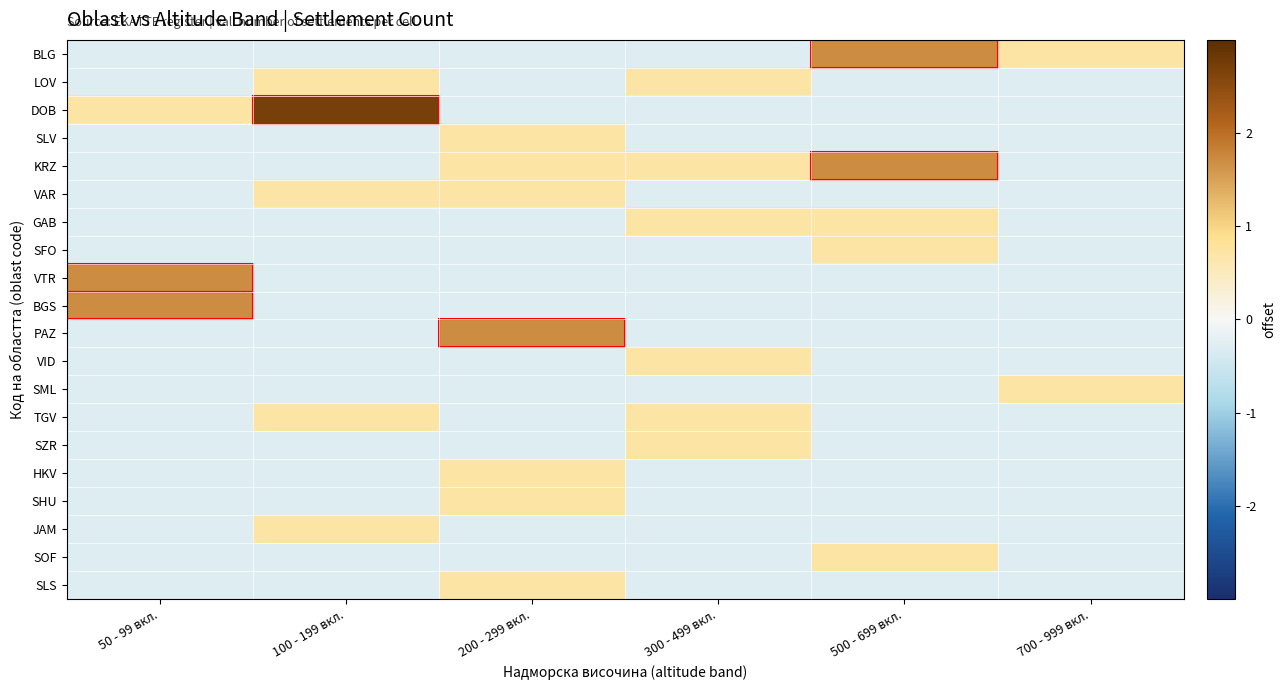

Reading left to right, extract all data points from this chart.

BLG: 50 - 99 вкл.=-0.3	100 - 199 вкл.=-0.3	200 - 299 вкл.=-0.3	300 - 499 вкл.=-0.3	500 - 699 вкл.=1.7	700 - 999 вкл.=0.7
LOV: 50 - 99 вкл.=-0.3	100 - 199 вкл.=0.7	200 - 299 вкл.=-0.3	300 - 499 вкл.=0.7	500 - 699 вкл.=-0.3	700 - 999 вкл.=-0.3
DOB: 50 - 99 вкл.=0.7	100 - 199 вкл.=2.7	200 - 299 вкл.=-0.3	300 - 499 вкл.=-0.3	500 - 699 вкл.=-0.3	700 - 999 вкл.=-0.3
SLV: 50 - 99 вкл.=-0.3	100 - 199 вкл.=-0.3	200 - 299 вкл.=0.7	300 - 499 вкл.=-0.3	500 - 699 вкл.=-0.3	700 - 999 вкл.=-0.3
KRZ: 50 - 99 вкл.=-0.3	100 - 199 вкл.=-0.3	200 - 299 вкл.=0.7	300 - 499 вкл.=0.7	500 - 699 вкл.=1.7	700 - 999 вкл.=-0.3
VAR: 50 - 99 вкл.=-0.3	100 - 199 вкл.=0.7	200 - 299 вкл.=0.7	300 - 499 вкл.=-0.3	500 - 699 вкл.=-0.3	700 - 999 вкл.=-0.3
GAB: 50 - 99 вкл.=-0.3	100 - 199 вкл.=-0.3	200 - 299 вкл.=-0.3	300 - 499 вкл.=0.7	500 - 699 вкл.=0.7	700 - 999 вкл.=-0.3
SFO: 50 - 99 вкл.=-0.3	100 - 199 вкл.=-0.3	200 - 299 вкл.=-0.3	300 - 499 вкл.=-0.3	500 - 699 вкл.=0.7	700 - 999 вкл.=-0.3
VTR: 50 - 99 вкл.=1.7	100 - 199 вкл.=-0.3	200 - 299 вкл.=-0.3	300 - 499 вкл.=-0.3	500 - 699 вкл.=-0.3	700 - 999 вкл.=-0.3
BGS: 50 - 99 вкл.=1.7	100 - 199 вкл.=-0.3	200 - 299 вкл.=-0.3	300 - 499 вкл.=-0.3	500 - 699 вкл.=-0.3	700 - 999 вкл.=-0.3
PAZ: 50 - 99 вкл.=-0.3	100 - 199 вкл.=-0.3	200 - 299 вкл.=1.7	300 - 499 вкл.=-0.3	500 - 699 вкл.=-0.3	700 - 999 вкл.=-0.3
VID: 50 - 99 вкл.=-0.3	100 - 199 вкл.=-0.3	200 - 299 вкл.=-0.3	300 - 499 вкл.=0.7	500 - 699 вкл.=-0.3	700 - 999 вкл.=-0.3
SML: 50 - 99 вкл.=-0.3	100 - 199 вкл.=-0.3	200 - 299 вкл.=-0.3	300 - 499 вкл.=-0.3	500 - 699 вкл.=-0.3	700 - 999 вкл.=0.7
TGV: 50 - 99 вкл.=-0.3	100 - 199 вкл.=0.7	200 - 299 вкл.=-0.3	300 - 499 вкл.=0.7	500 - 699 вкл.=-0.3	700 - 999 вкл.=-0.3
SZR: 50 - 99 вкл.=-0.3	100 - 199 вкл.=-0.3	200 - 299 вкл.=-0.3	300 - 499 вкл.=0.7	500 - 699 вкл.=-0.3	700 - 999 вкл.=-0.3
HKV: 50 - 99 вкл.=-0.3	100 - 199 вкл.=-0.3	200 - 299 вкл.=0.7	300 - 499 вкл.=-0.3	500 - 699 вкл.=-0.3	700 - 999 вкл.=-0.3
SHU: 50 - 99 вкл.=-0.3	100 - 199 вкл.=-0.3	200 - 299 вкл.=0.7	300 - 499 вкл.=-0.3	500 - 699 вкл.=-0.3	700 - 999 вкл.=-0.3
JAM: 50 - 99 вкл.=-0.3	100 - 199 вкл.=0.7	200 - 299 вкл.=-0.3	300 - 499 вкл.=-0.3	500 - 699 вкл.=-0.3	700 - 999 вкл.=-0.3
SOF: 50 - 99 вкл.=-0.3	100 - 199 вкл.=-0.3	200 - 299 вкл.=-0.3	300 - 499 вкл.=-0.3	500 - 699 вкл.=0.7	700 - 999 вкл.=-0.3
SLS: 50 - 99 вкл.=-0.3	100 - 199 вкл.=-0.3	200 - 299 вкл.=0.7	300 - 499 вкл.=-0.3	500 - 699 вкл.=-0.3	700 - 999 вкл.=-0.3